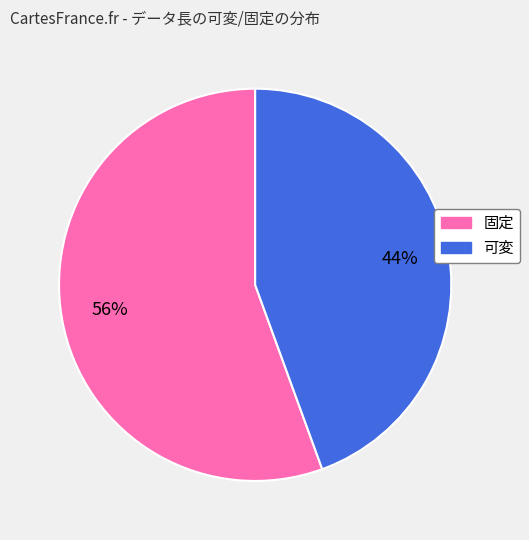

Which category has the smallest portion of the pie?

可変